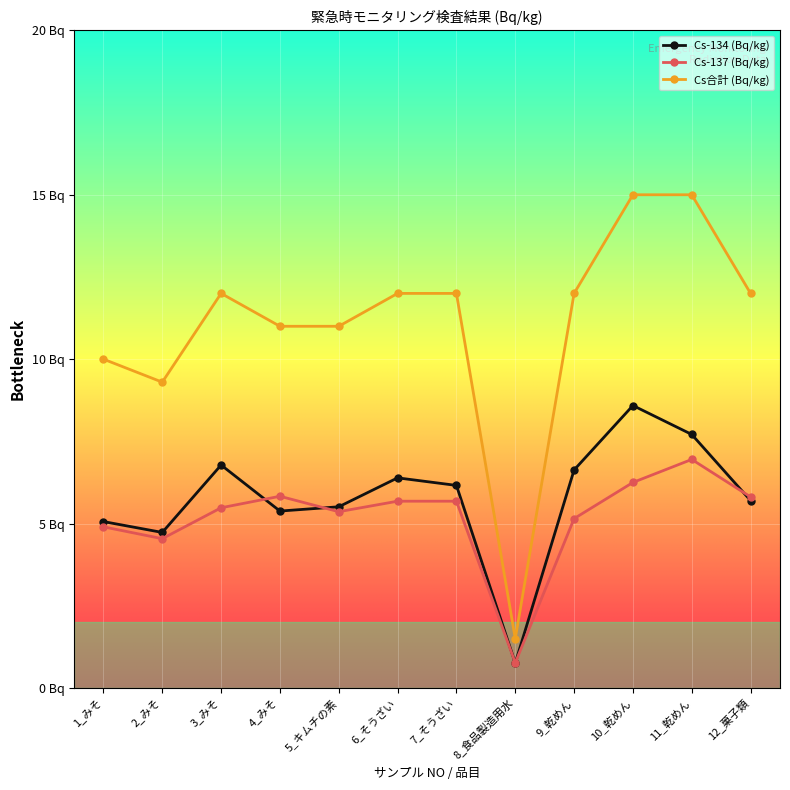

What is the label of the 7th point from the left?

7_そうざい